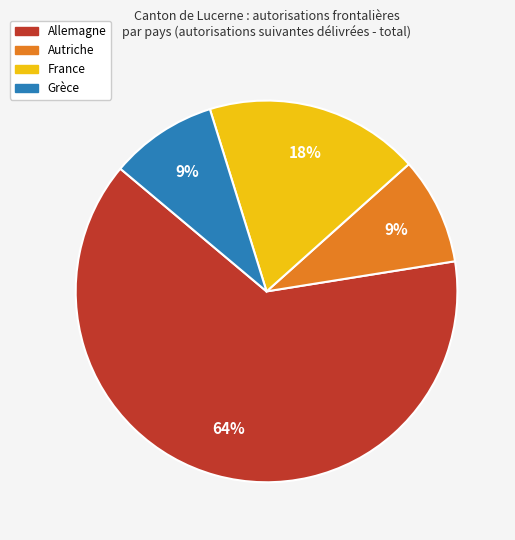

How many slices are in this pie chart?

4